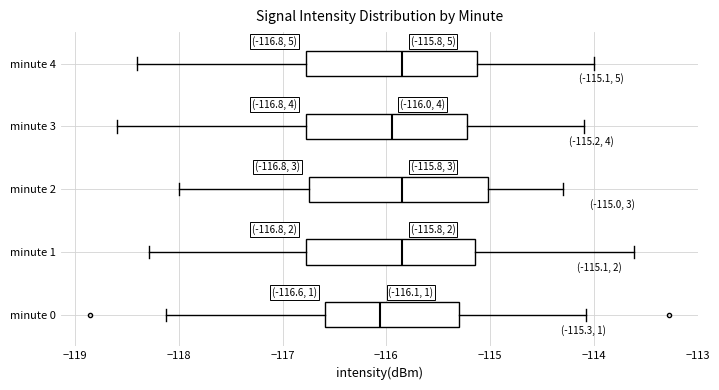

Which box's median line is the furthest to the left?

minute 0